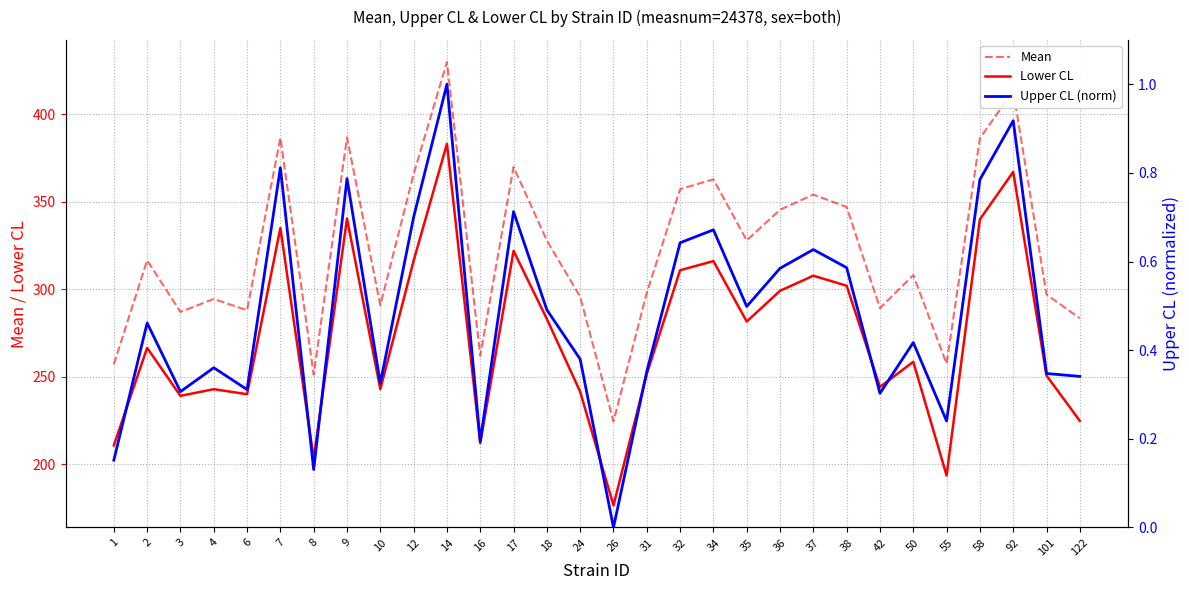

At 42, list the series in order from largest to smallest.

Mean, Lower CL, Upper CL (norm)